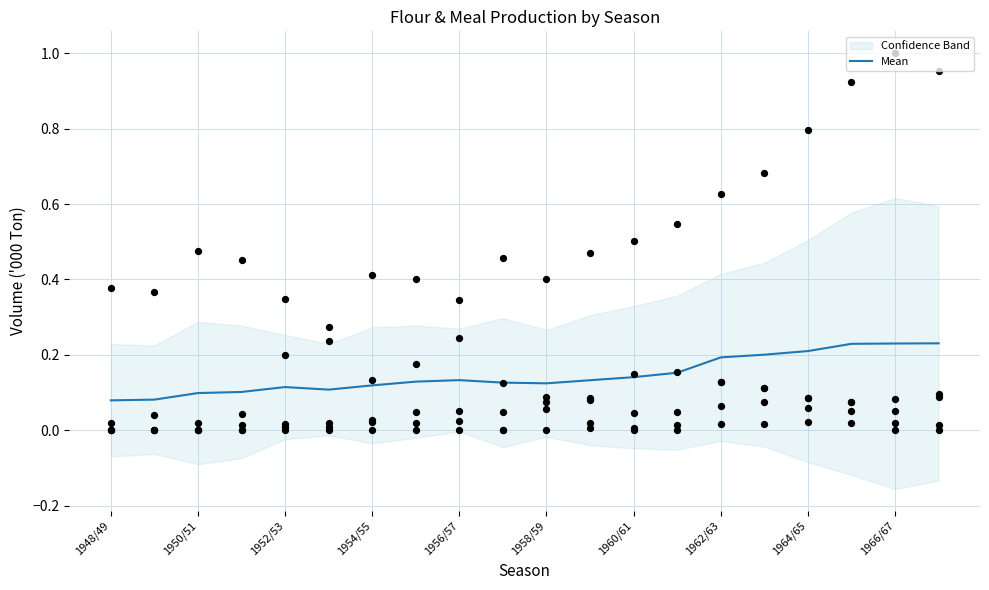

Between 15 and 1948/49, which is larger?

15